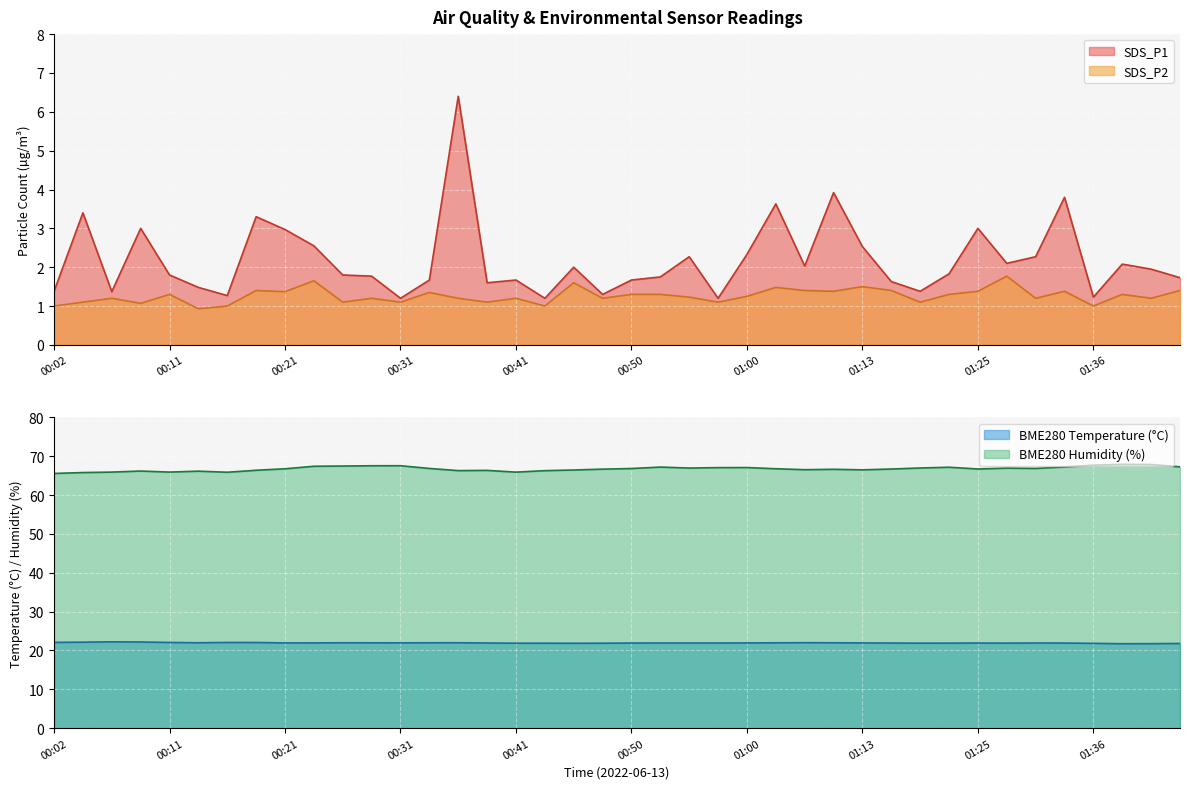

Which series has the largest range (max minus min)?

SDS_P1